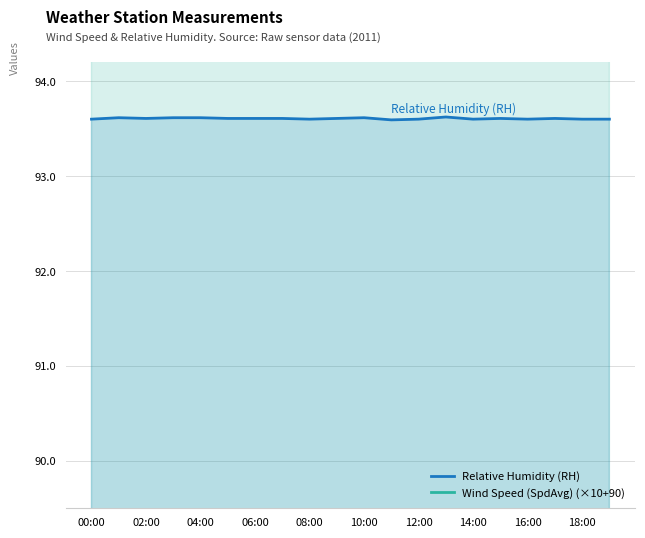

At 15, list the series in order from largest to smallest.

Wind Speed (SpdAvg) (×10+90), Relative Humidity (RH)